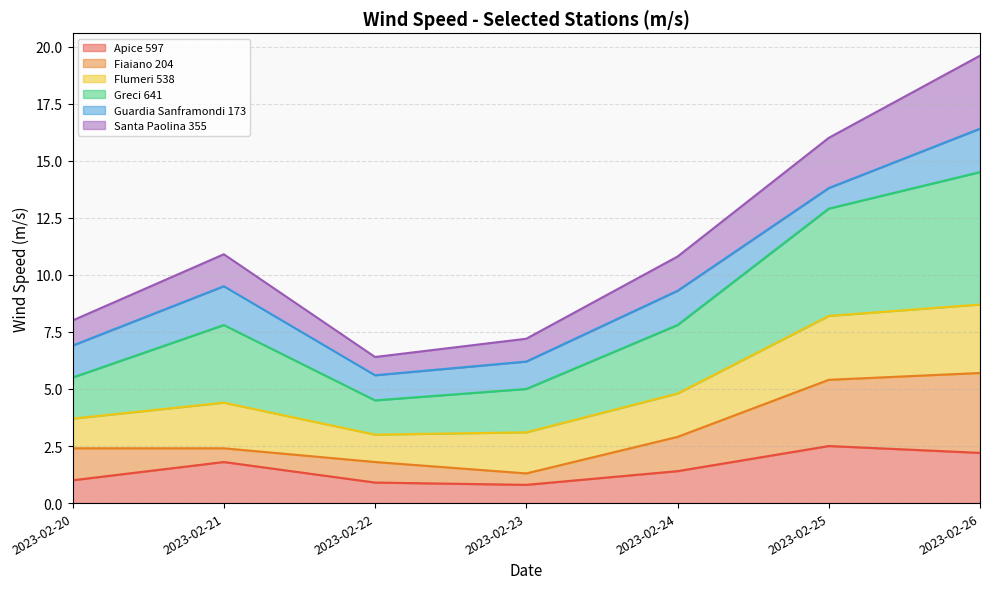

The Apice 597 series shows 1.4 at 2023-02-24. True or false?

True